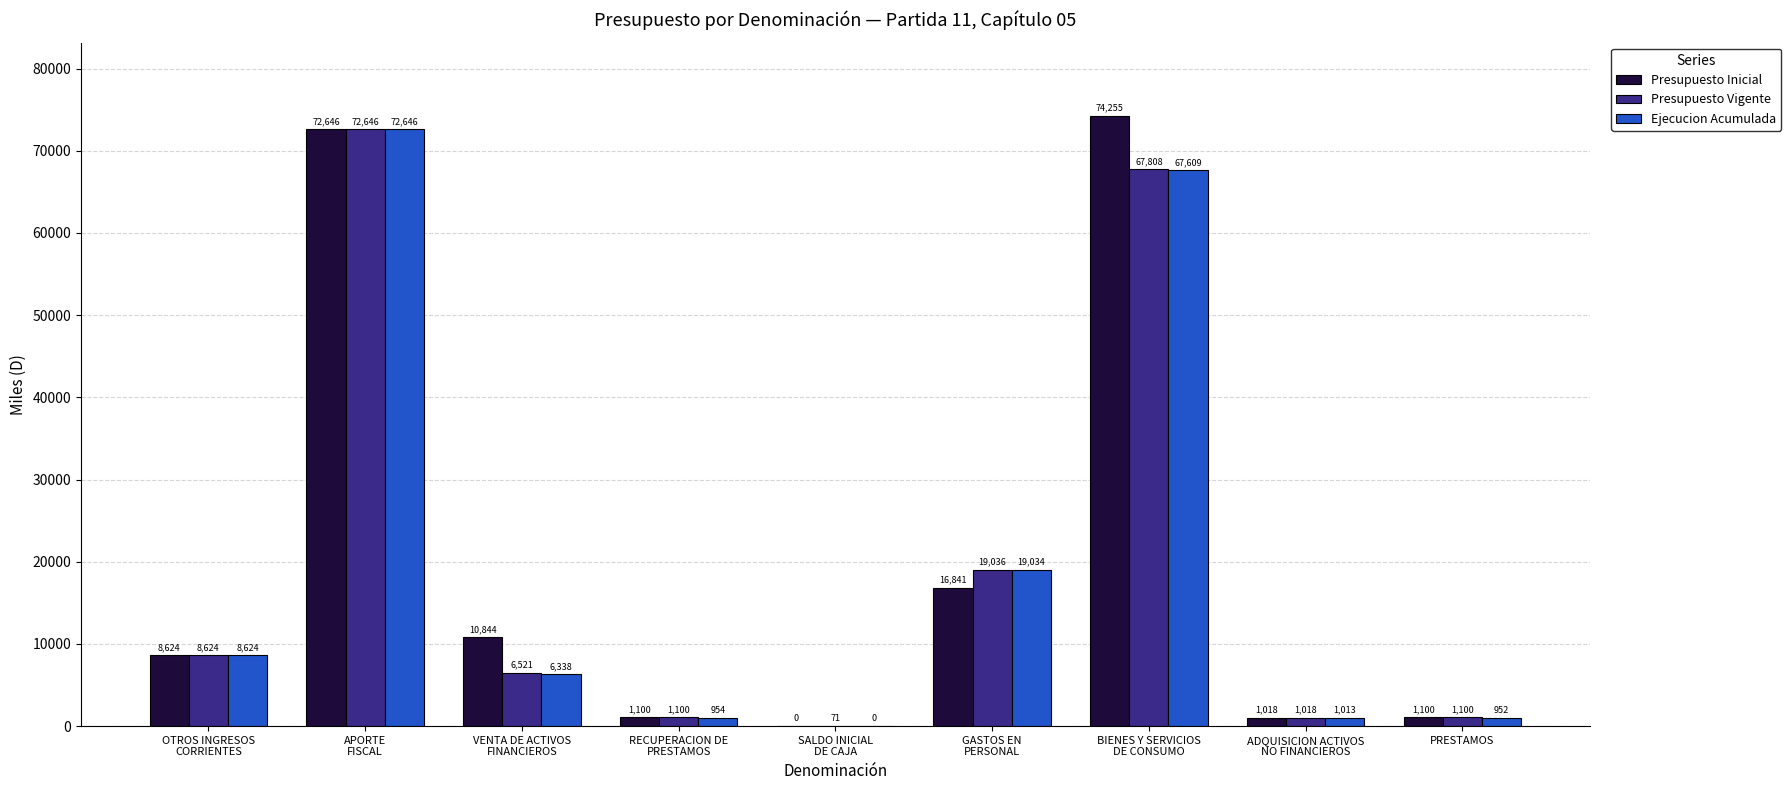

Reading left to right, transcribe all the data shown in this chart.

Presupuesto Inicial: OTROS INGRESOS
CORRIENTES=8624	APORTE
FISCAL=72646	VENTA DE ACTIVOS
FINANCIEROS=10844	RECUPERACION DE
PRESTAMOS=1100	SALDO INICIAL
DE CAJA=0	GASTOS EN
PERSONAL=16841	BIENES Y SERVICIOS
DE CONSUMO=74255	ADQUISICION ACTIVOS
NO FINANCIEROS=1018	PRESTAMOS=1100
Presupuesto Vigente: OTROS INGRESOS
CORRIENTES=8624	APORTE
FISCAL=72646	VENTA DE ACTIVOS
FINANCIEROS=6521	RECUPERACION DE
PRESTAMOS=1100	SALDO INICIAL
DE CAJA=71	GASTOS EN
PERSONAL=19036	BIENES Y SERVICIOS
DE CONSUMO=67808	ADQUISICION ACTIVOS
NO FINANCIEROS=1018	PRESTAMOS=1100
Ejecucion Acumulada: OTROS INGRESOS
CORRIENTES=8624	APORTE
FISCAL=72646	VENTA DE ACTIVOS
FINANCIEROS=6338	RECUPERACION DE
PRESTAMOS=954	SALDO INICIAL
DE CAJA=0	GASTOS EN
PERSONAL=19034	BIENES Y SERVICIOS
DE CONSUMO=67609	ADQUISICION ACTIVOS
NO FINANCIEROS=1013	PRESTAMOS=952